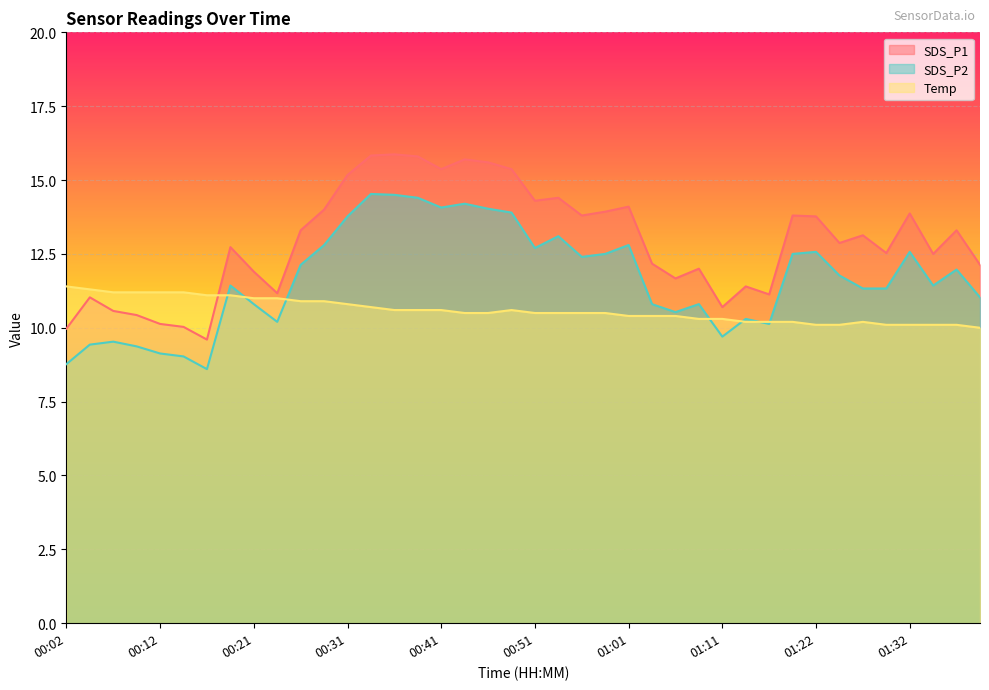

Is it true that SDS_P1 equals 8.1 at 01:01?

False